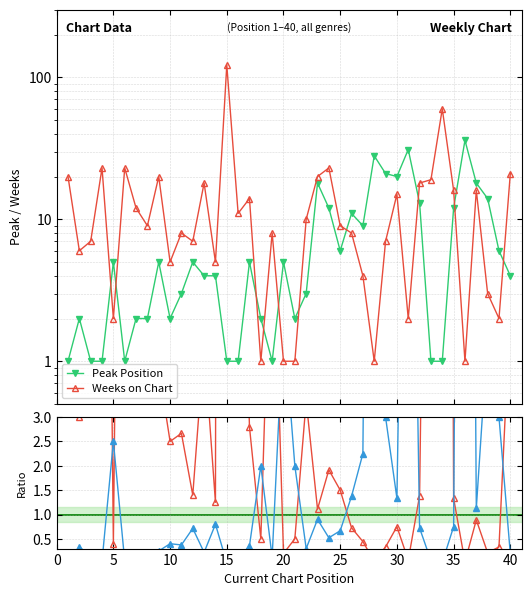

Is it true that Peak Position equals 1.1 at 20?

False